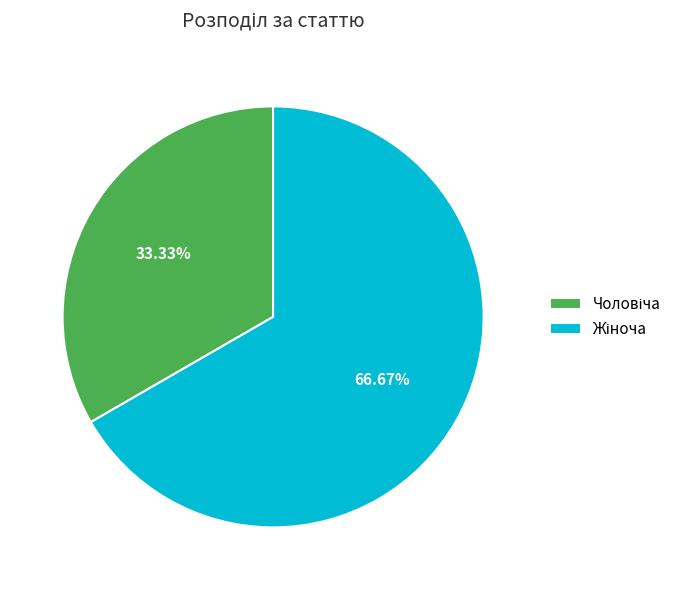

Is there any slice that represents more than half of the pie?

Yes